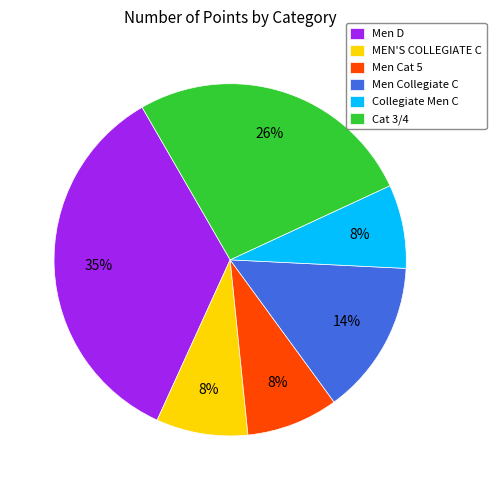

Is there a majority slice in this chart?

No